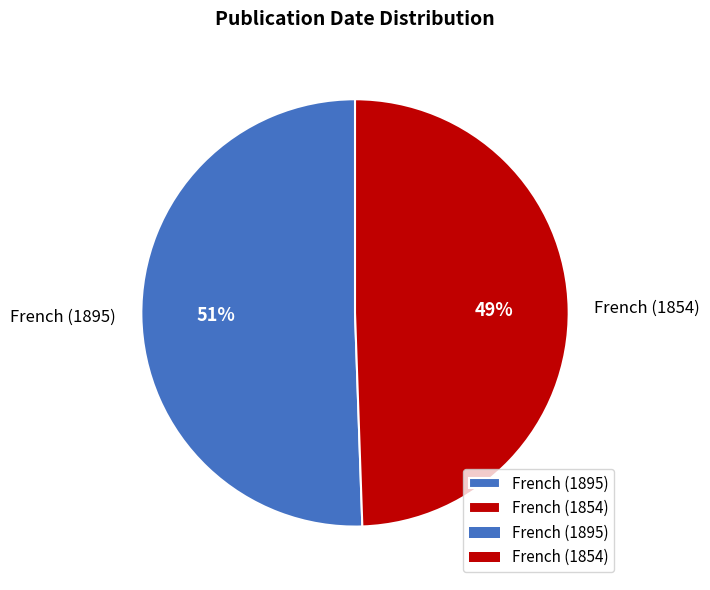

Rank the categories by value from highest to lowest.

French (1895), French (1854)